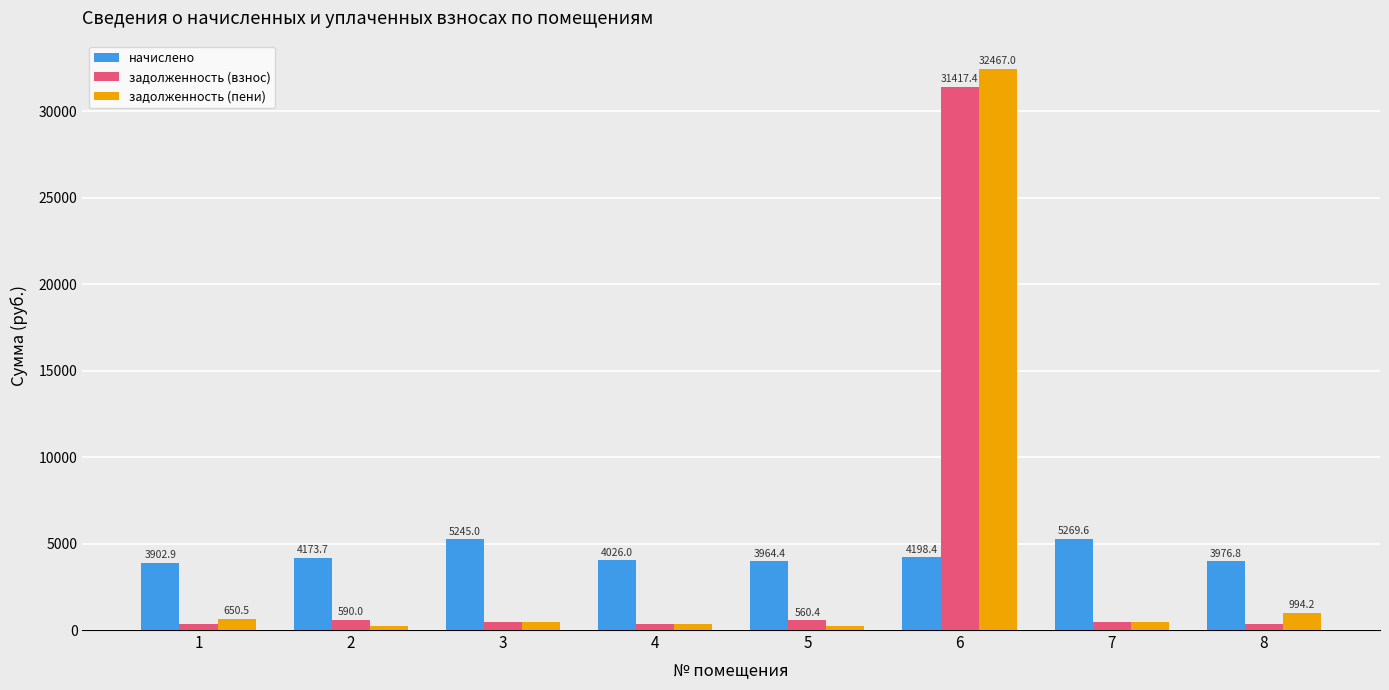

What is the difference between the highest and lowest values at 5?

3730.7